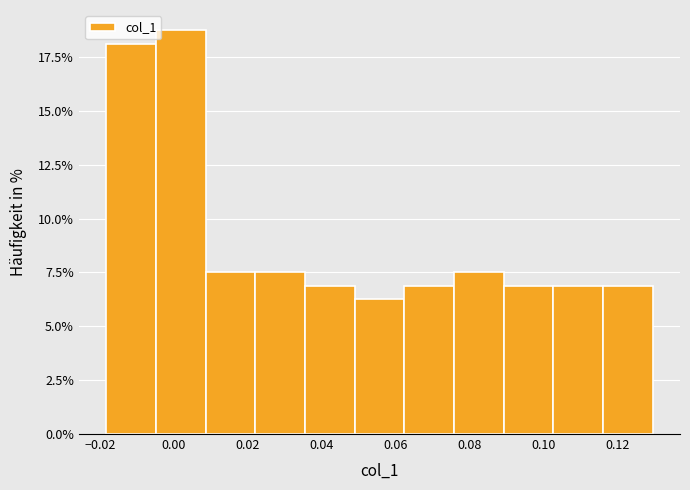

Over which range of the x-axis is the bar tallest?

-0.004 to 0.008